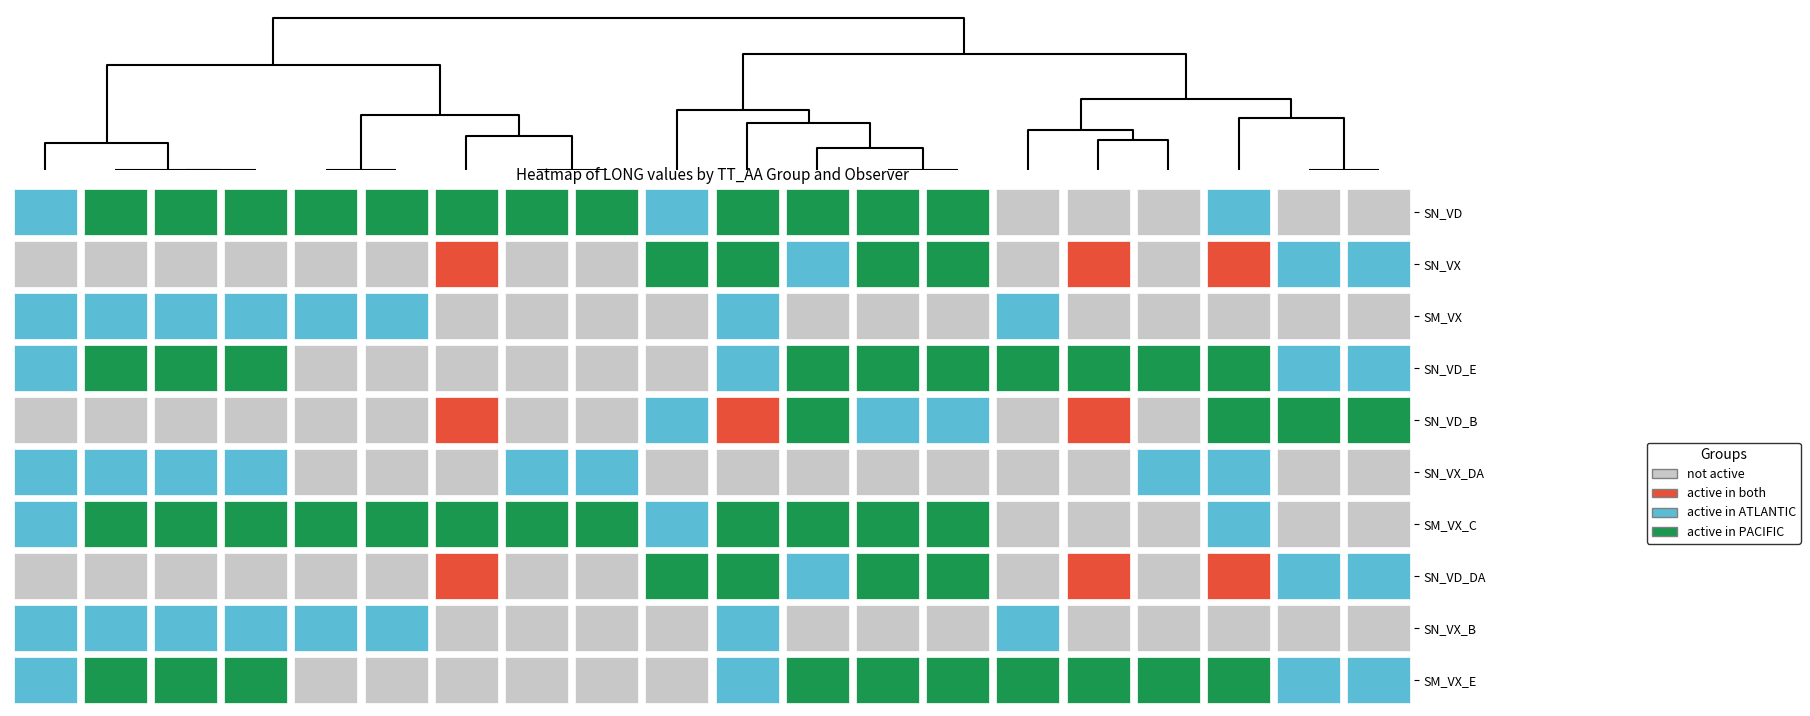

True or false: SM_VX has a value of 140.4 at 2.

False